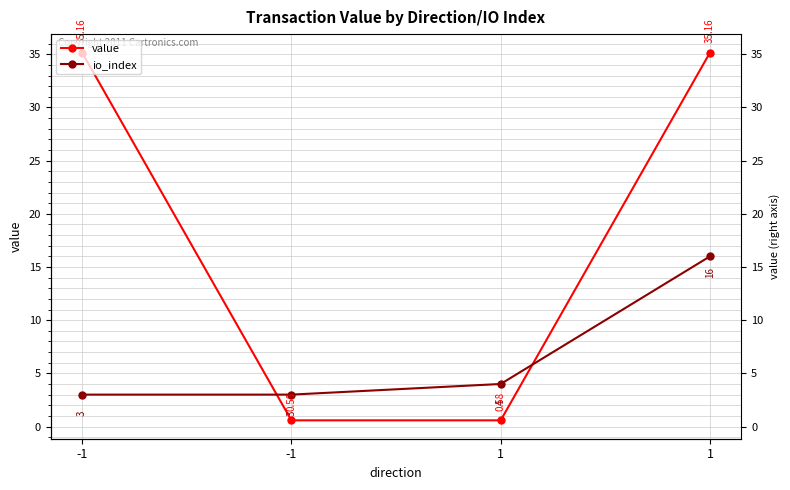

At which category does the chart reach its peak across all series?

-1